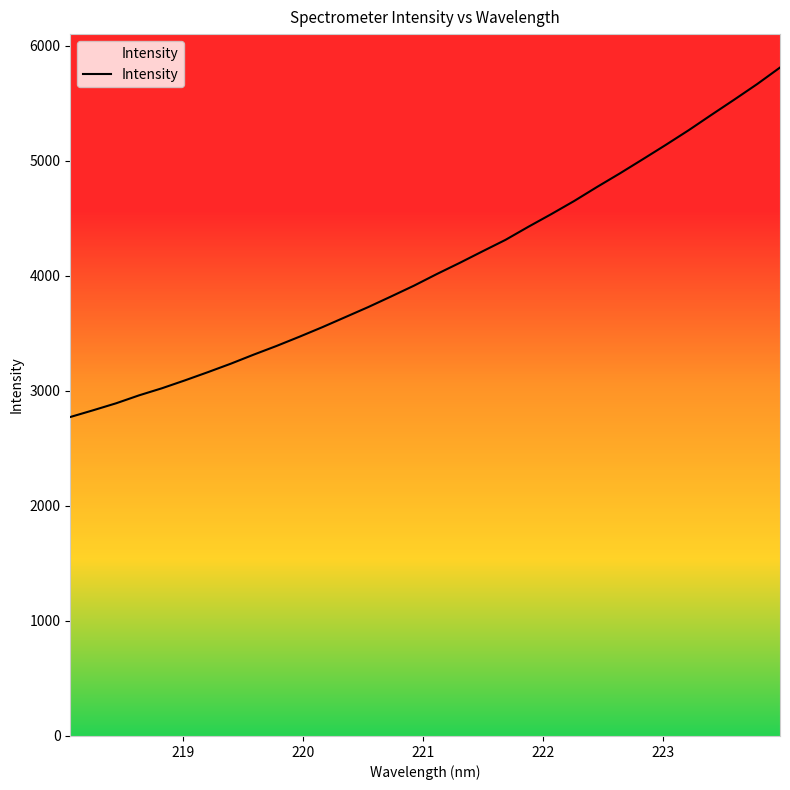

What is the maximum value shown in the chart?

5809.4